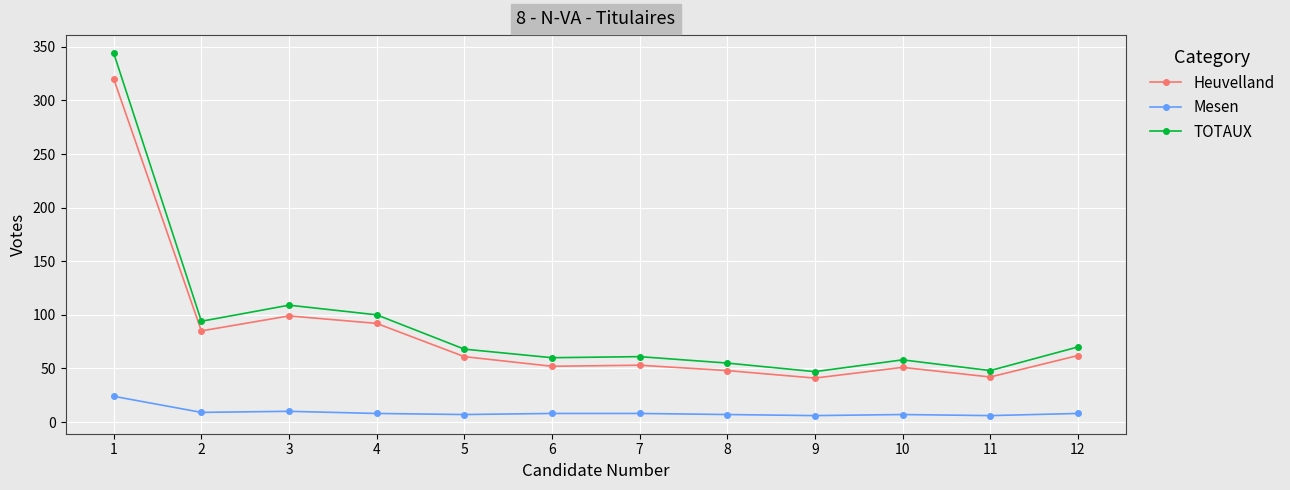

At which category does Heuvelland reach its first local peak?

3